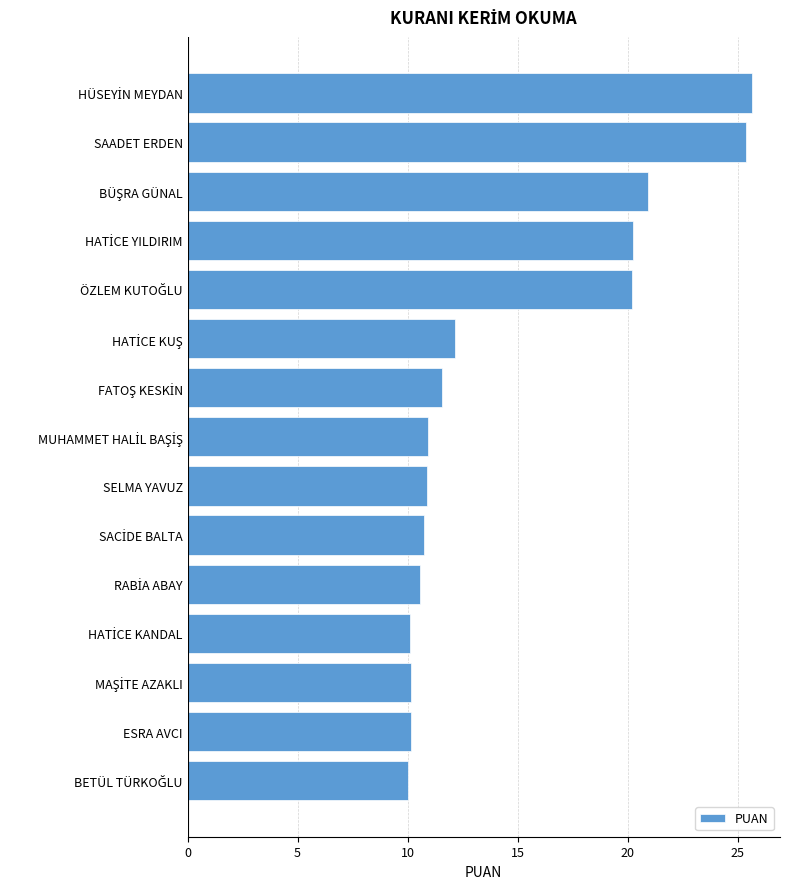

Approximately how many times larger is the value at SAADET ERDEN compared to SELMA YAVUZ?

2.3